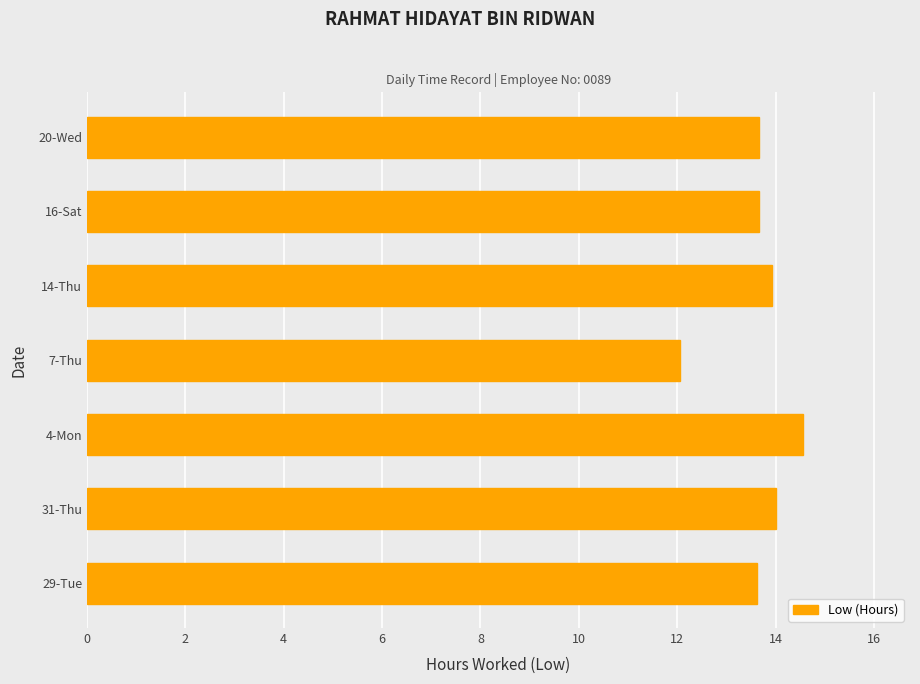

The value at 31-Thu is 14.0. True or false?

True